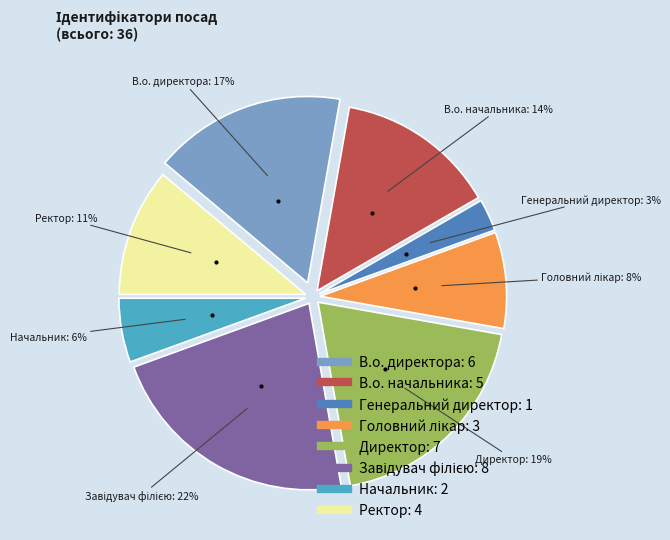

Does Начальник represent more than half of the total?

No